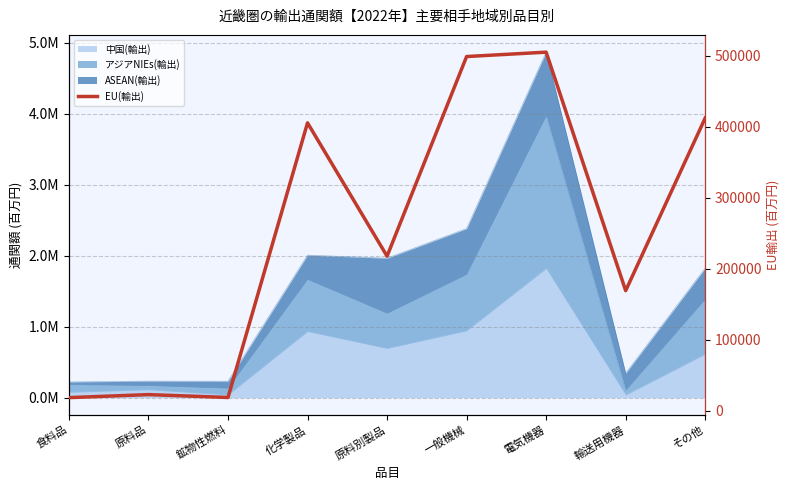

True or false: the data has more than 1 interior local peaks.

True